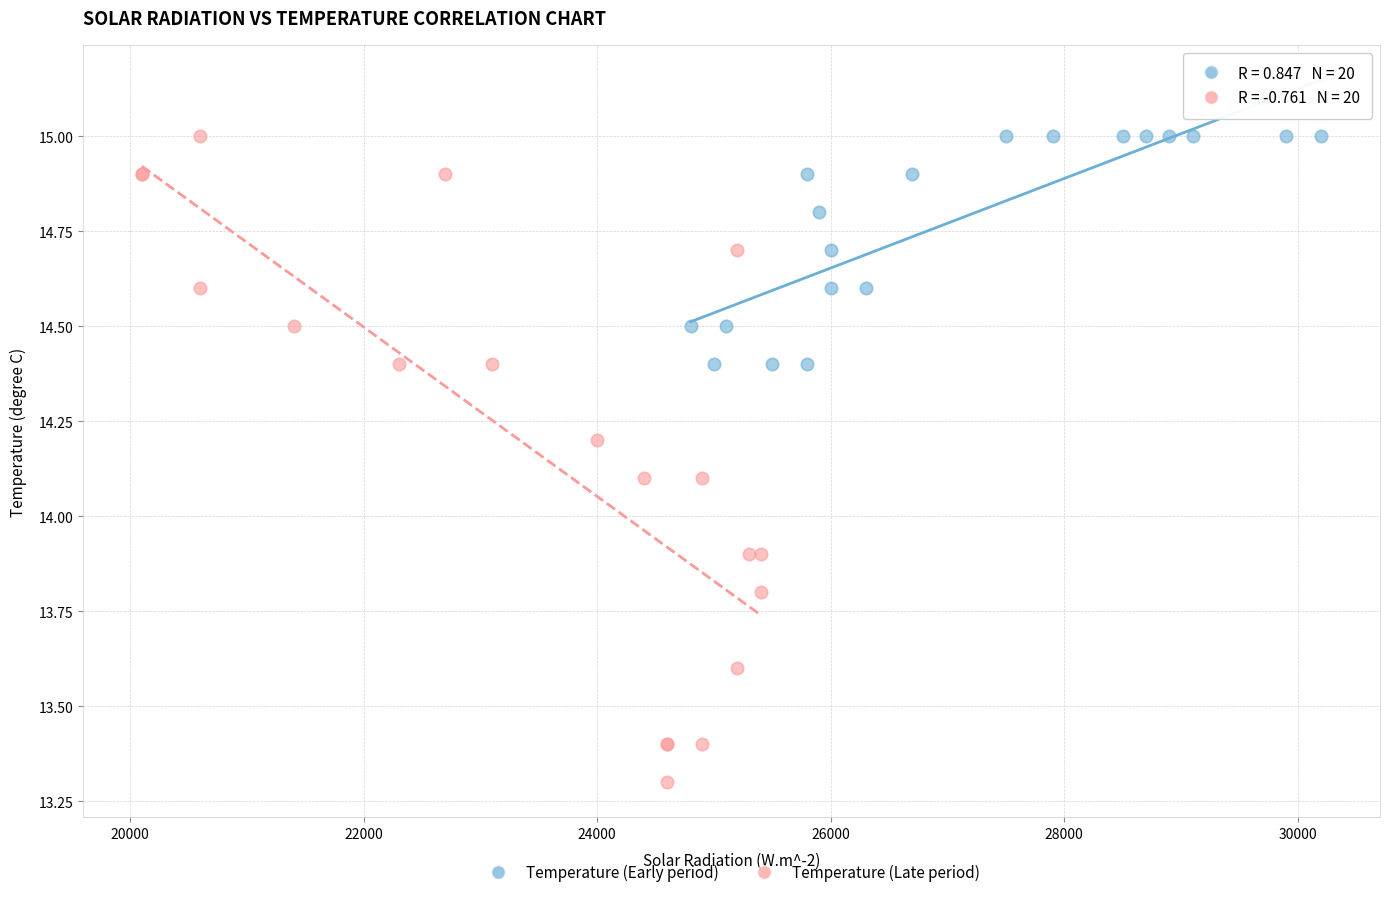

What are all the series names shown in the legend?

Temperature (Early period), Temperature (Late period)